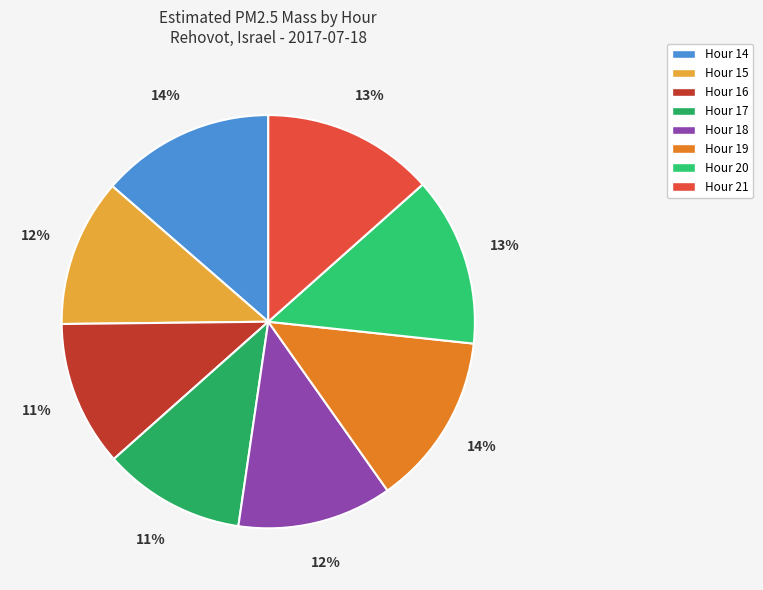

How many segments does this pie chart have?

8